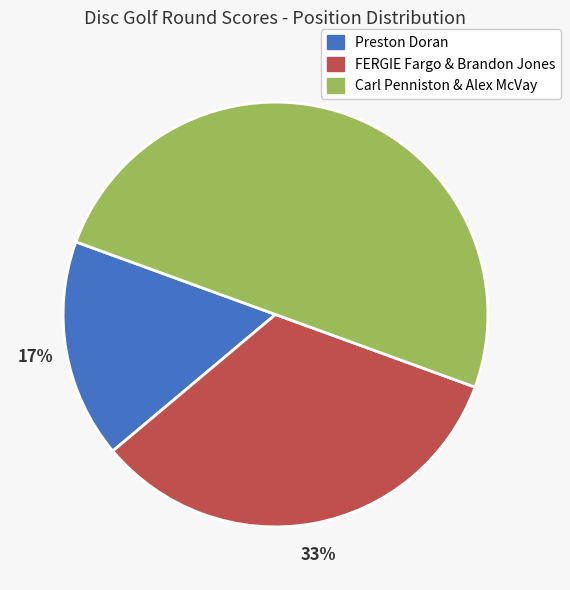

To the nearest percent, what is the difference between the largest and smallest slice percentages?

33%